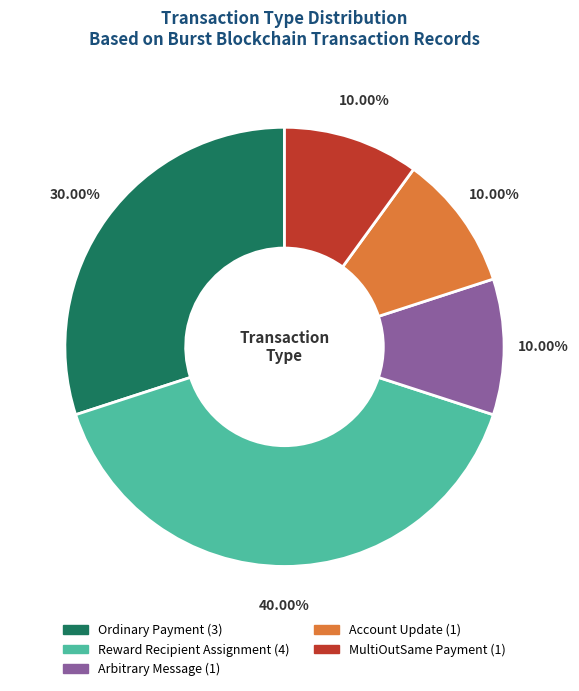

Do Ordinary Payment and MultiOutSame Payment together represent more than half of the pie?

No